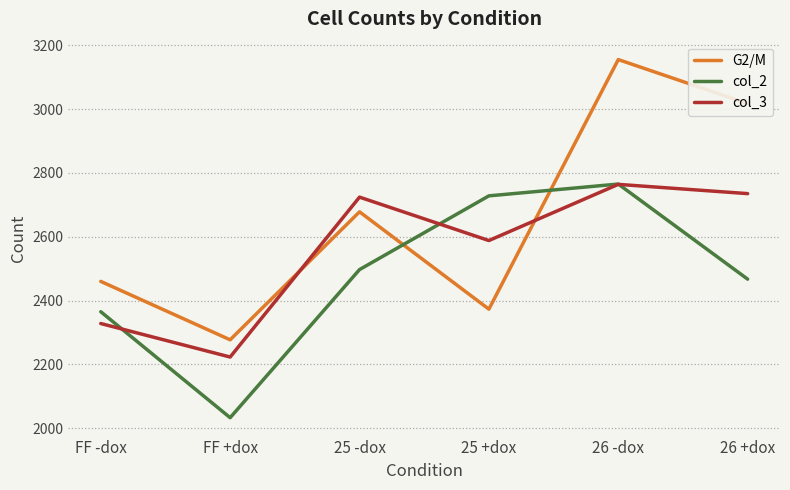

What position from the left is FF +dox?

2